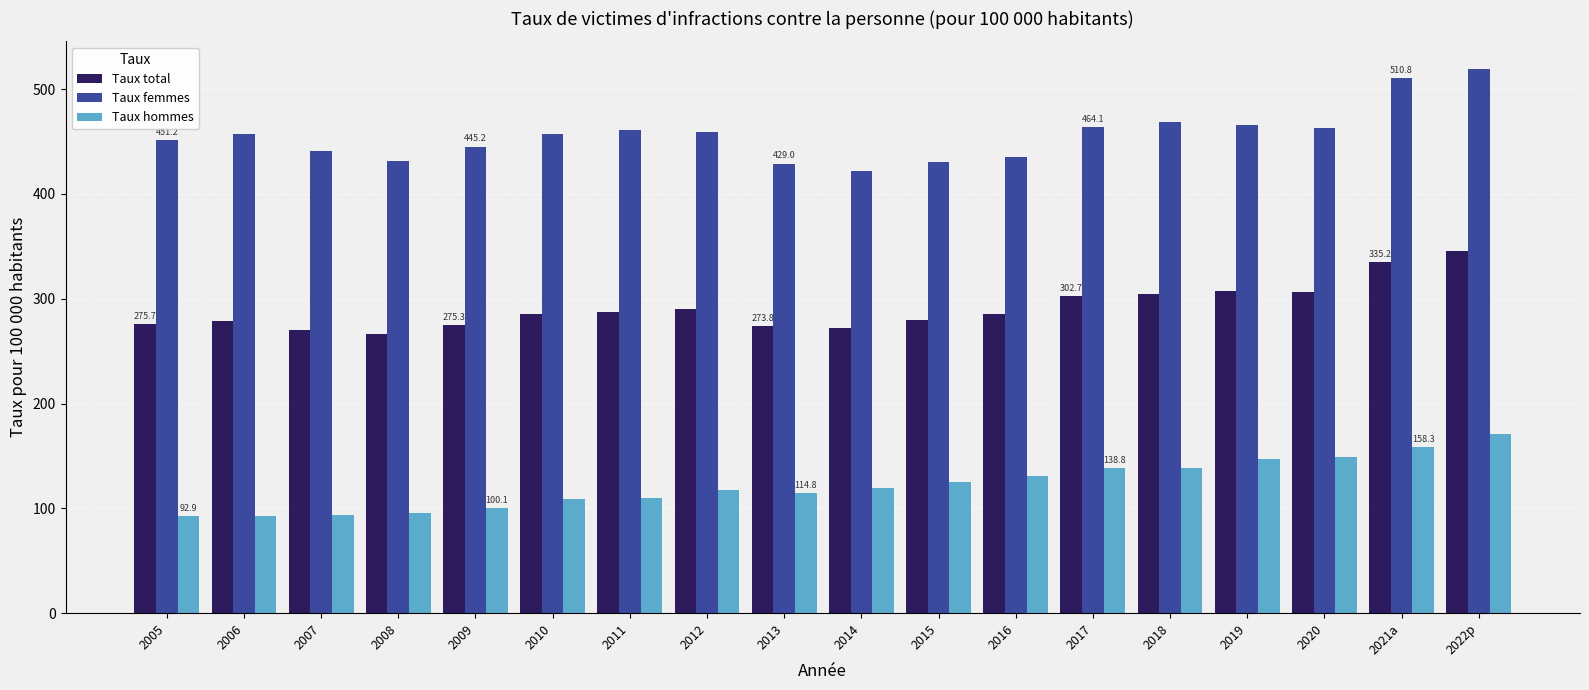

At which label is Taux hommes closest to 132?

2016